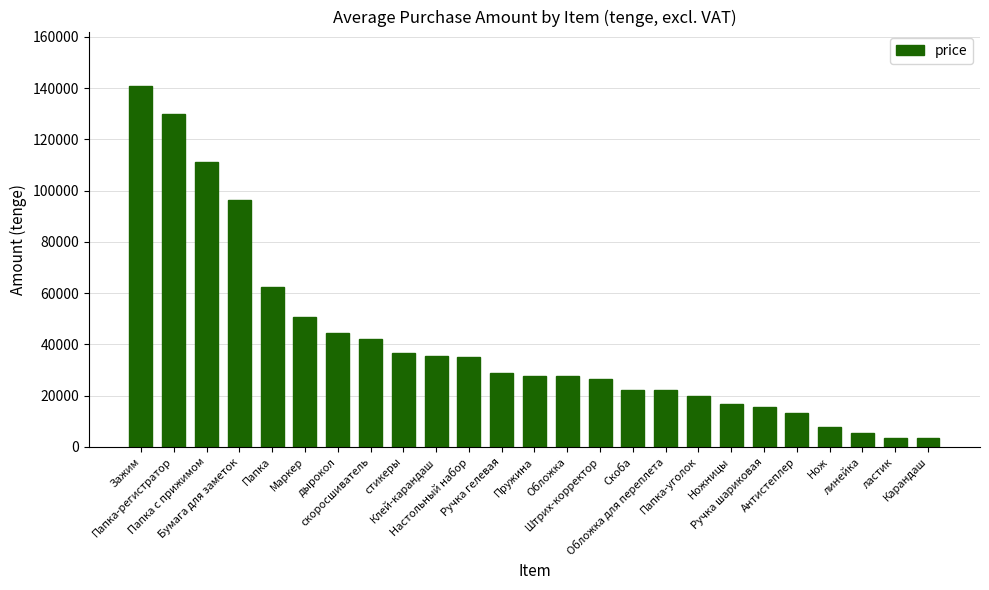

What is the greatest value displayed?

140950.6